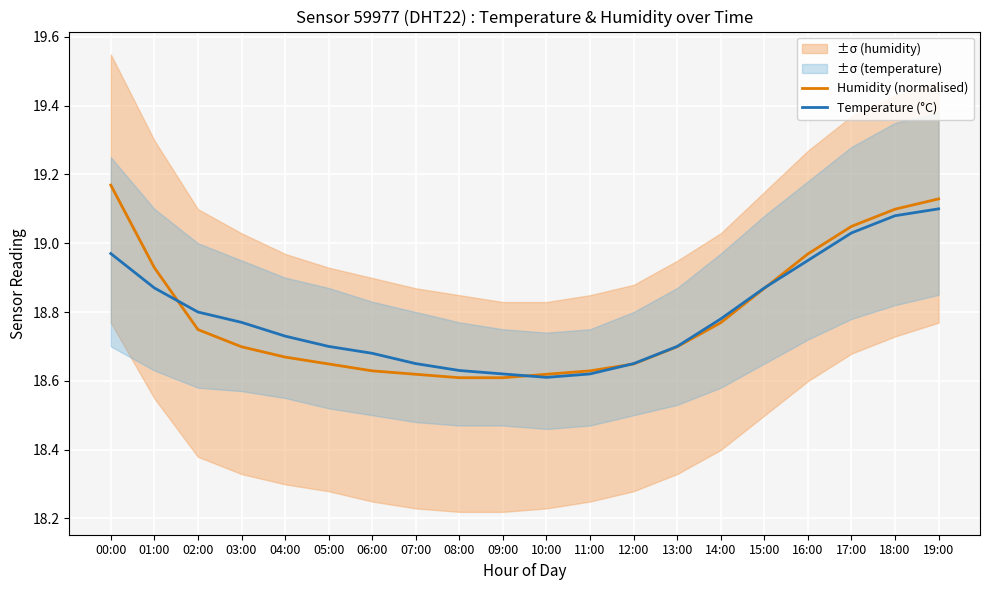

What is the spread (max minus min) of values at 01:00?

0.1